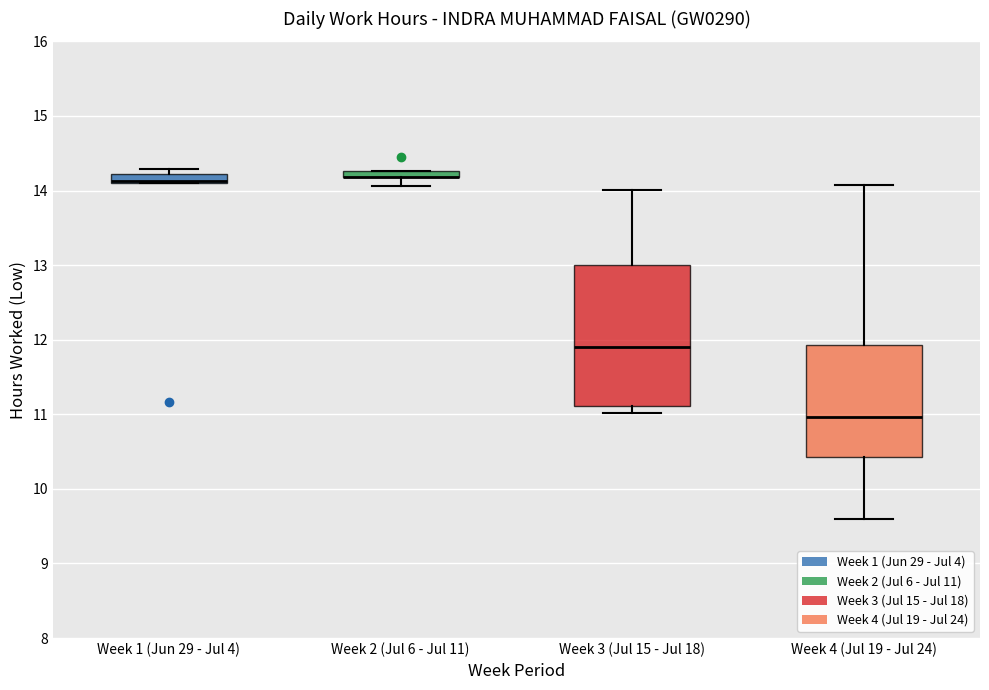

Where is the lower edge of the box for Week 4 (Jul 19 - Jul 24) on the y-axis? The values are not printed on the chart, so give them approximately, as read against the axis.

10.4